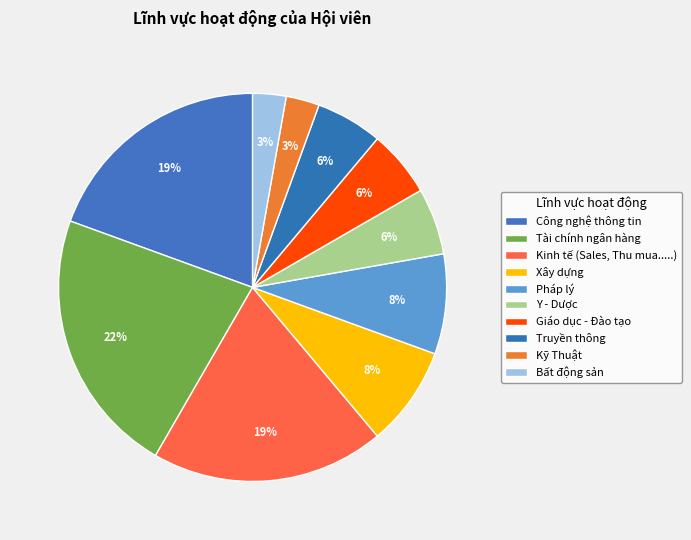

Is Pháp lý the majority of the pie?

No